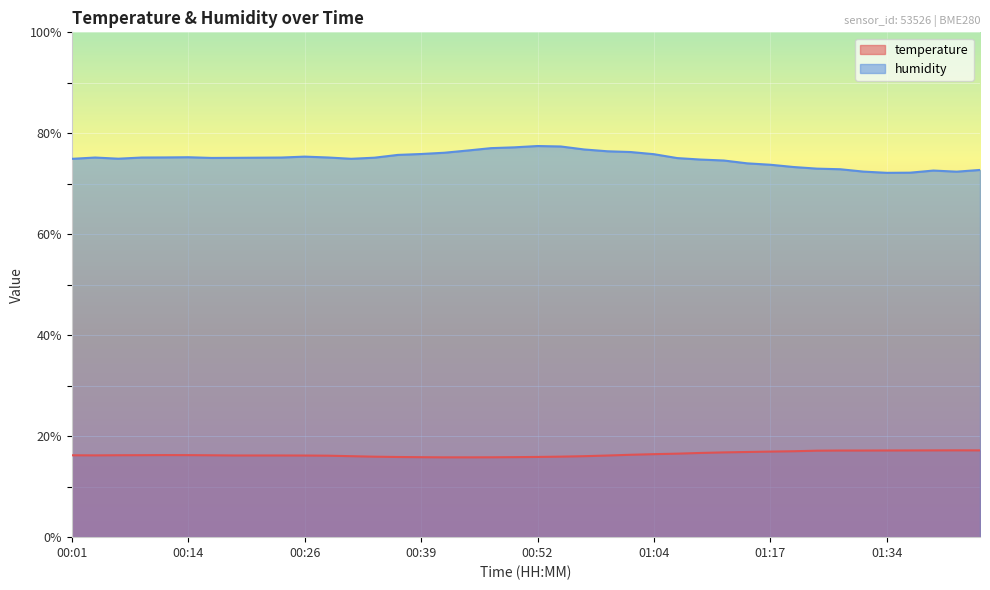

Is it true that temperature equals 17.2 at 01:34?

True